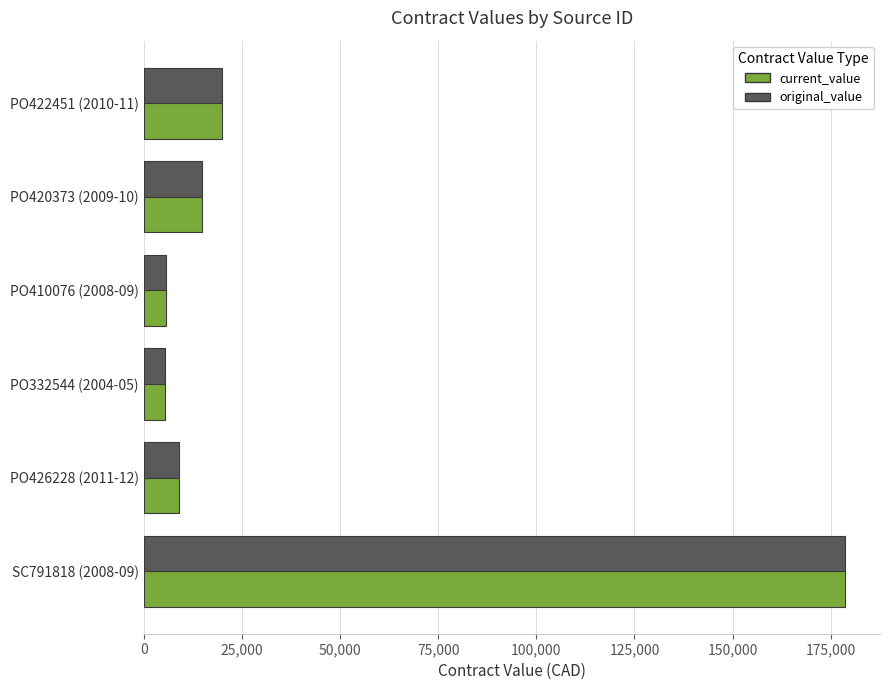

The value of original_value at PO426228 (2011-12) is 9061.6. True or false?

True